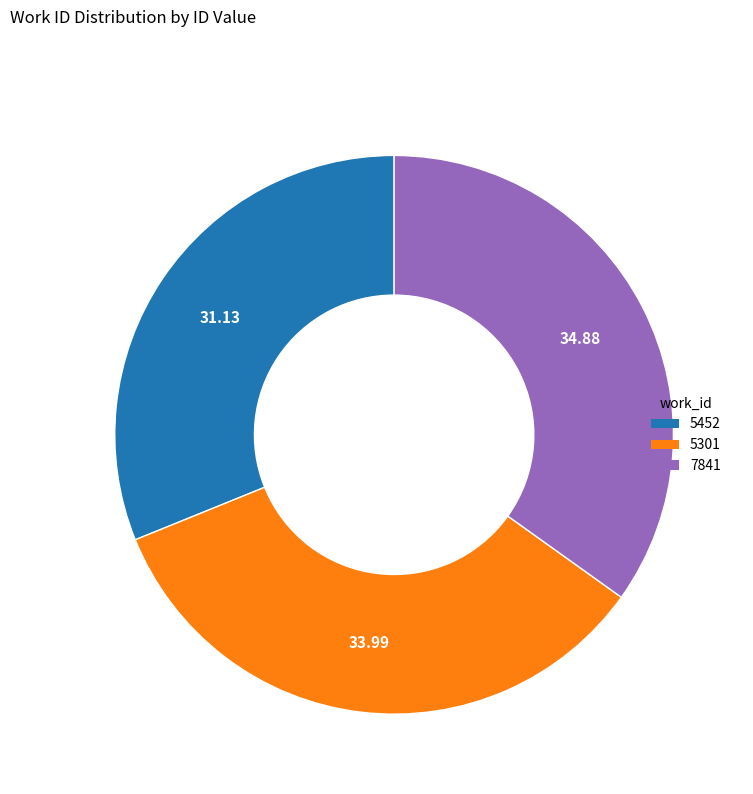

Is there any slice that represents more than half of the pie?

No